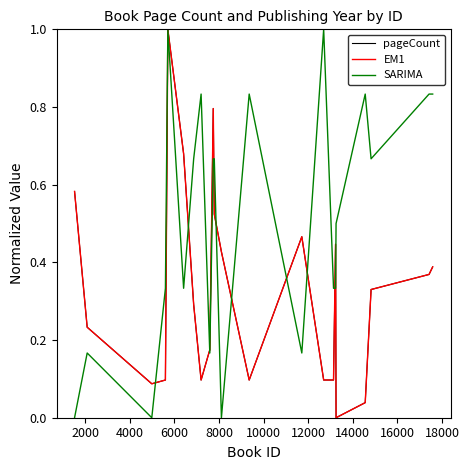

Rank the series by their maximum value, from highest to lowest.

pageCount, EM1, SARIMA